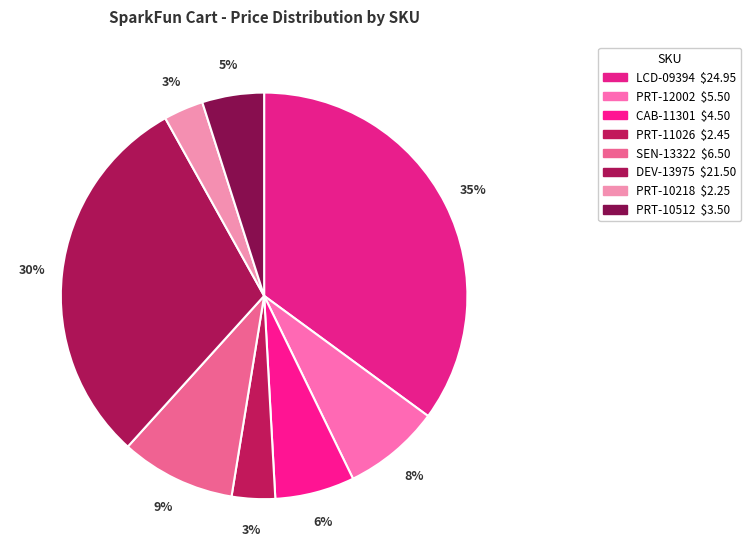

What is the largest slice in the pie chart?

LCD-09394